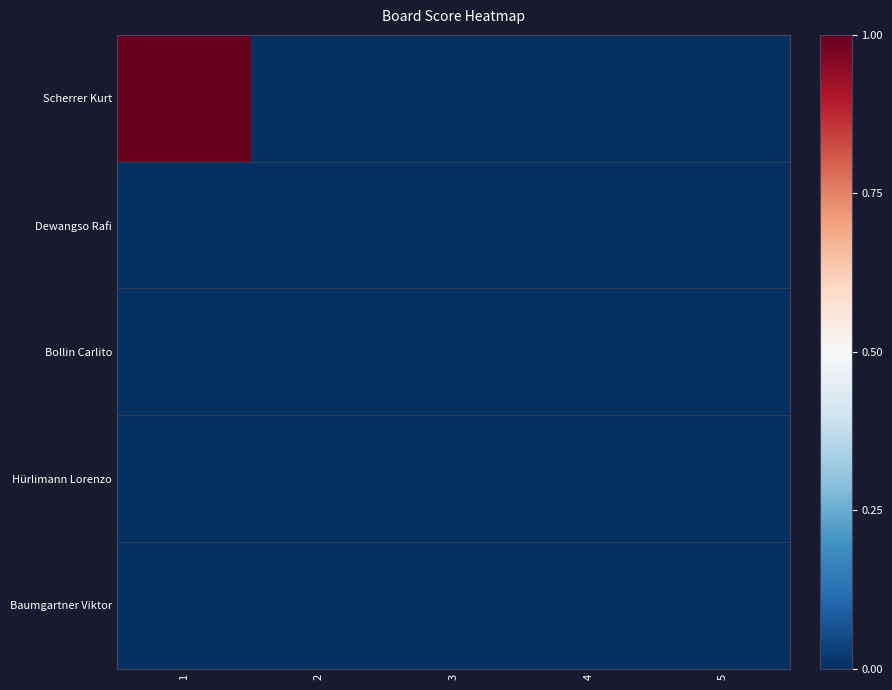

Reading left to right, transcribe all the data shown in this chart.

Scherrer Kurt: 1=1	2=0	3=0	4=0	5=0
Dewangso Rafi: 1=0	2=0	3=0	4=0	5=0
Bollin Carlito: 1=0	2=0	3=0	4=0	5=0
Hürlimann Lorenzo: 1=0	2=0	3=0	4=0	5=0
Baumgartner Viktor: 1=0	2=0	3=0	4=0	5=0